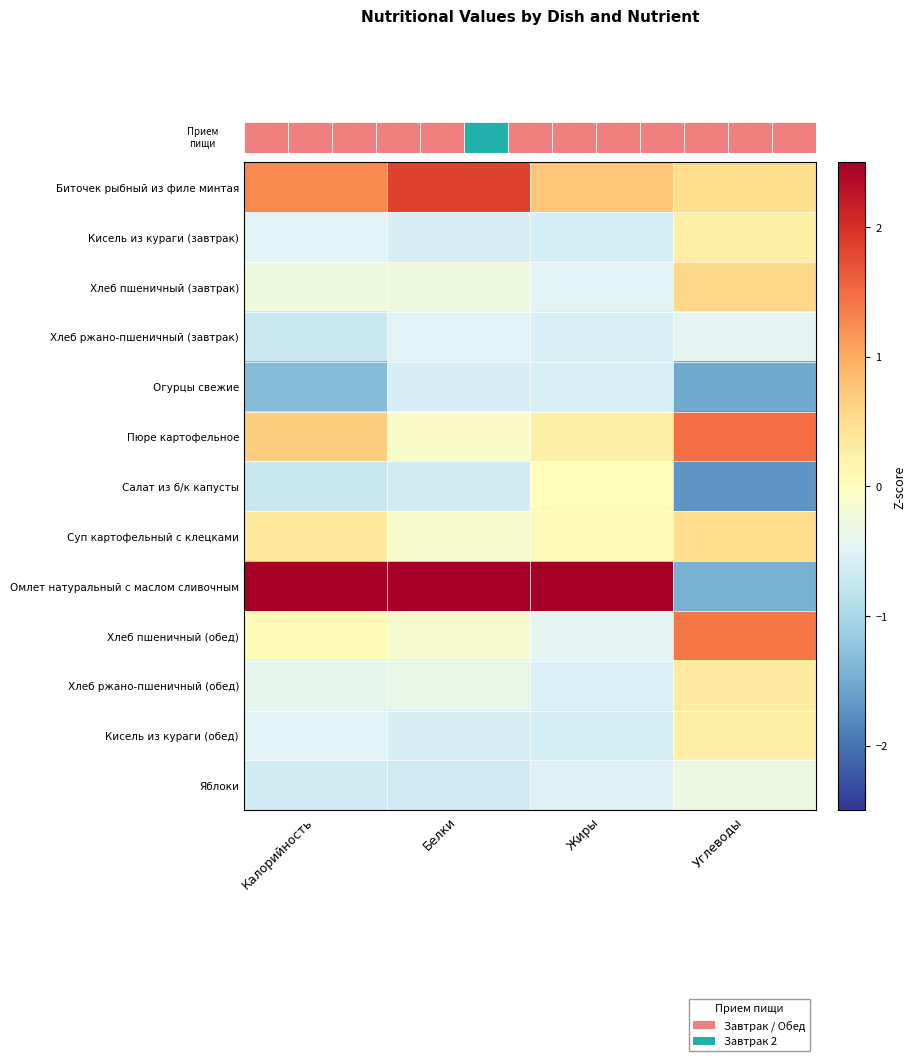

True or false: Хлеб ржано-пшеничный (обед) has a value of -0.1 at Белки.

False